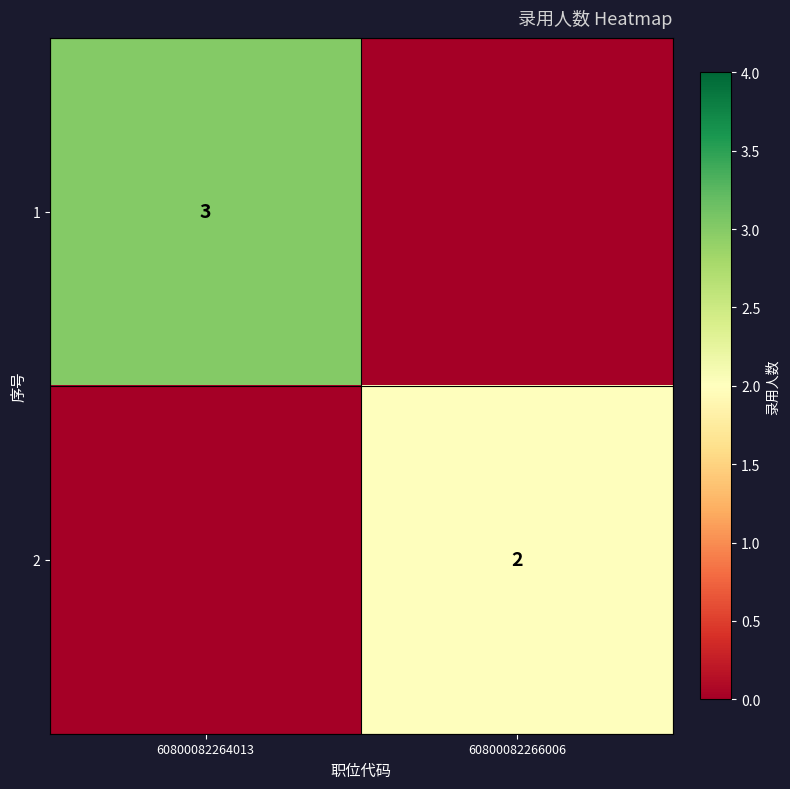

The 1 series shows 5 at 60800082264013. True or false?

False